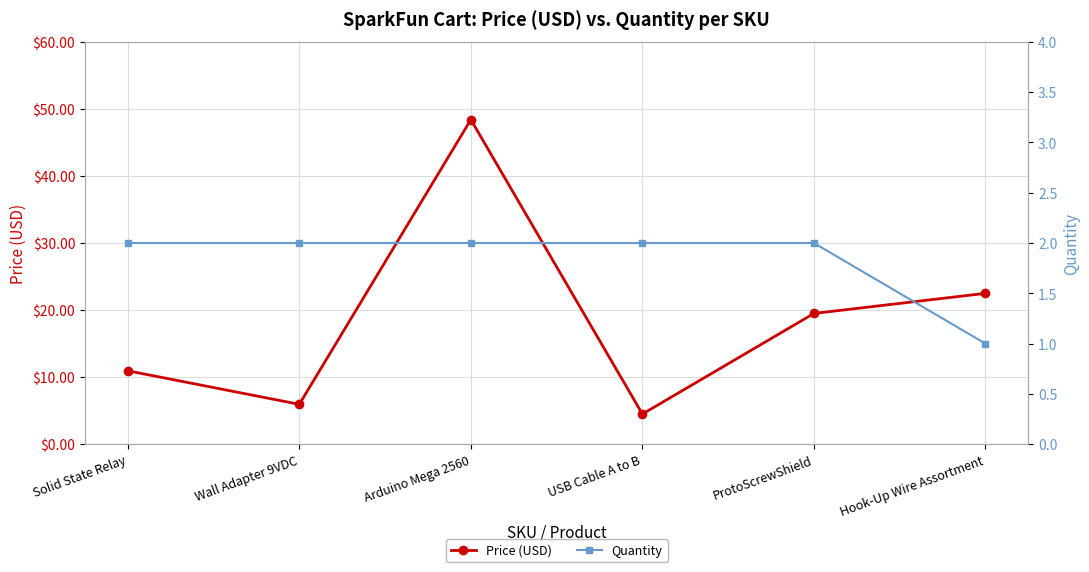

Count the Quantity values in the range 2 to 3.

5